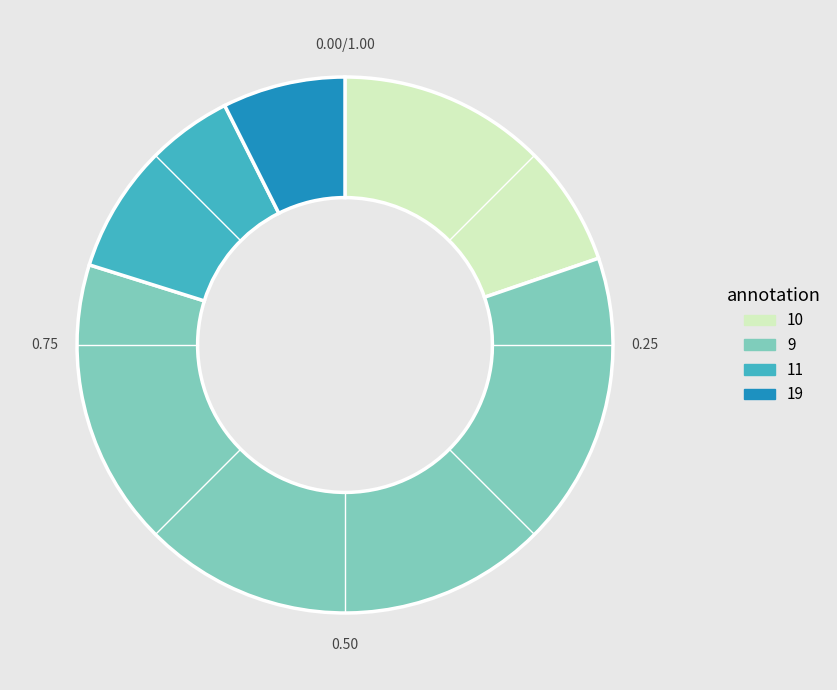

Combined, do 9 and 10 account for over 50%?

Yes